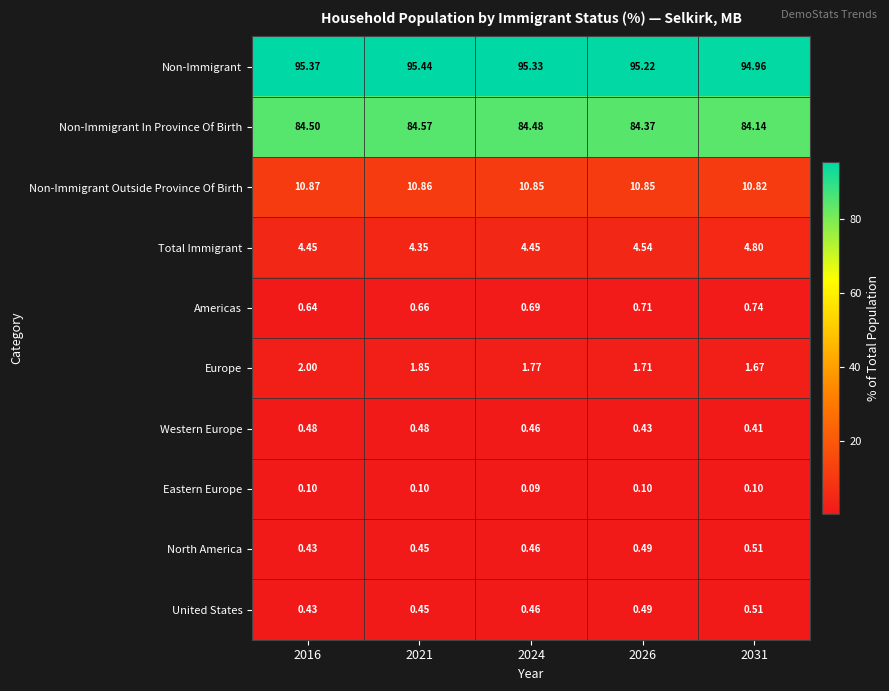

Which series changed the most between 2016 and 2031?

Non-Immigrant